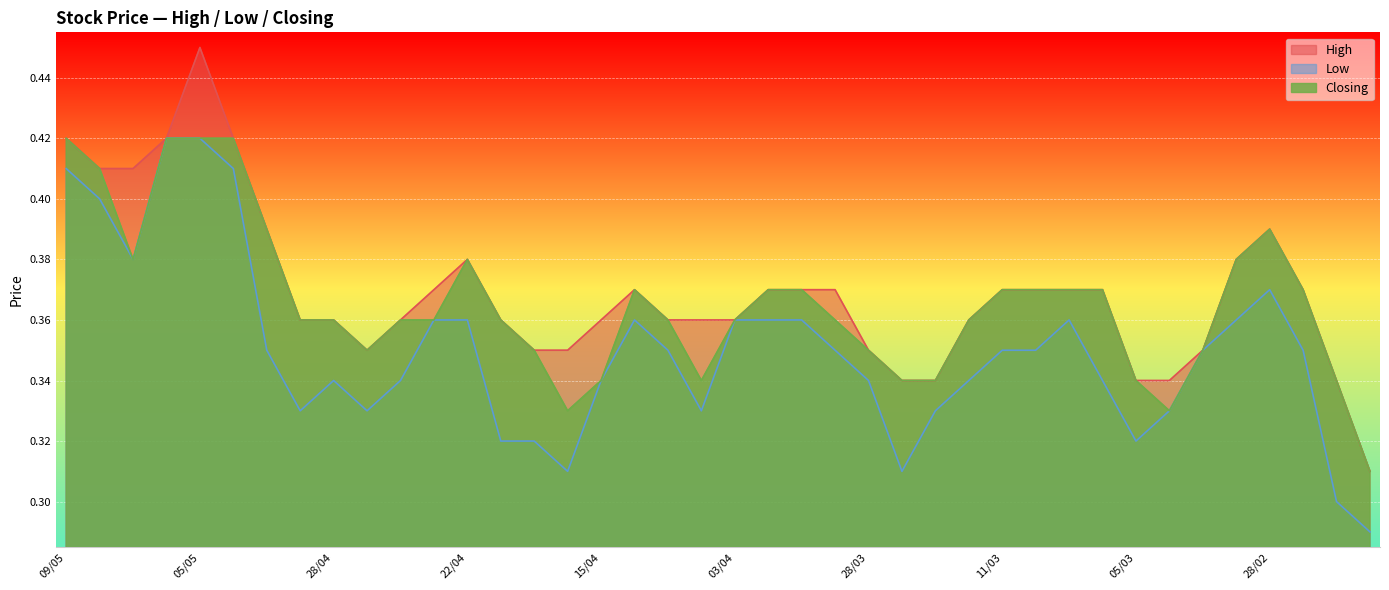

How many interior local valleys does the Closing series have?

5